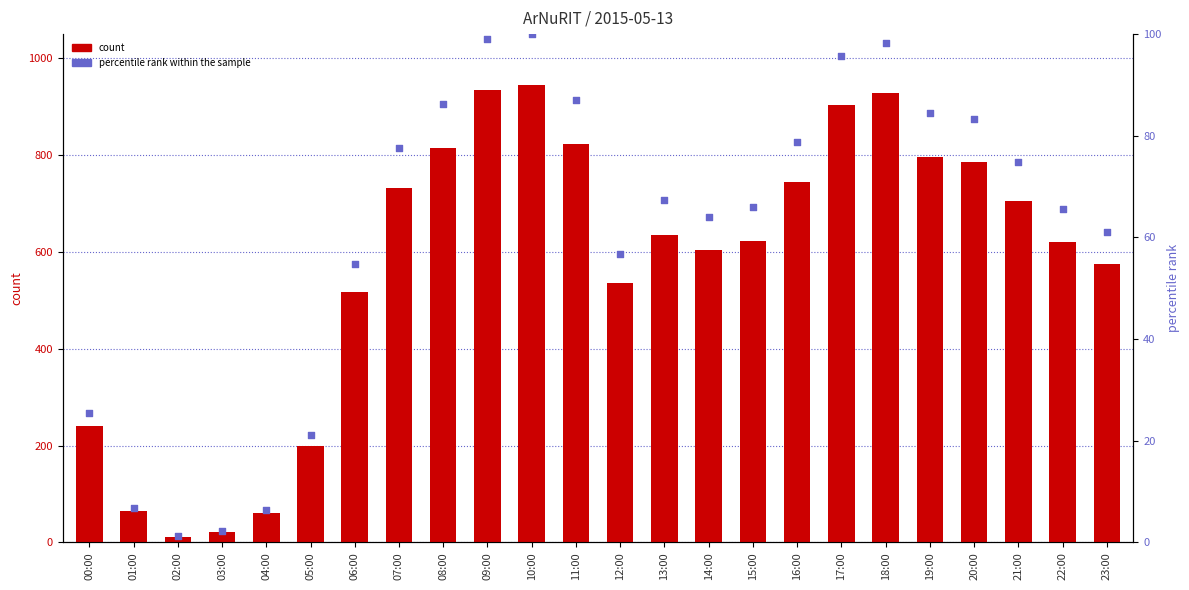

Which series contains the lowest Y value?

percentile rank within the sample